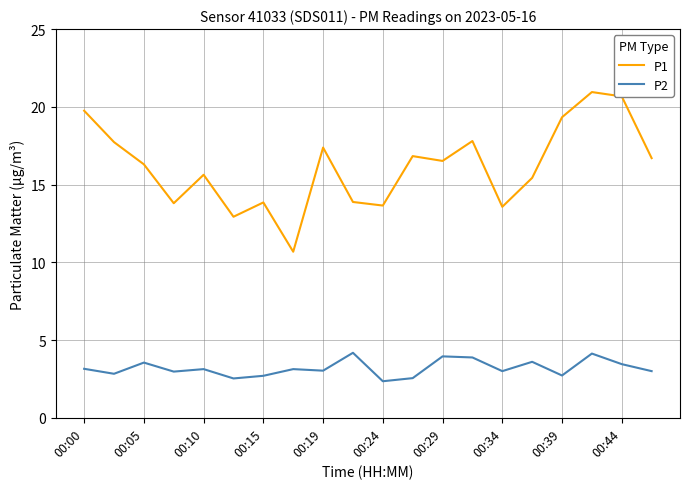

What is the lowest value of the P2 series?

2.4